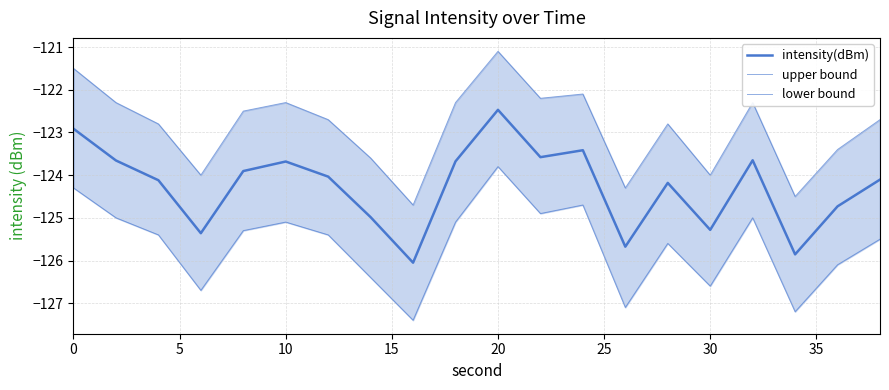

How many data points in upper bound are less than -122?

18